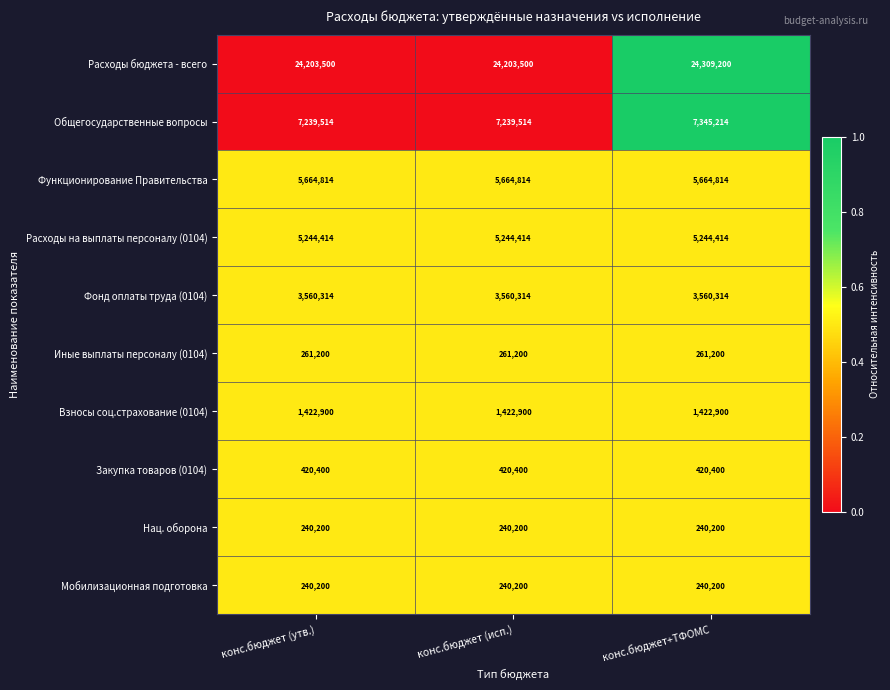

What is the maximum value shown in the chart?

24309200